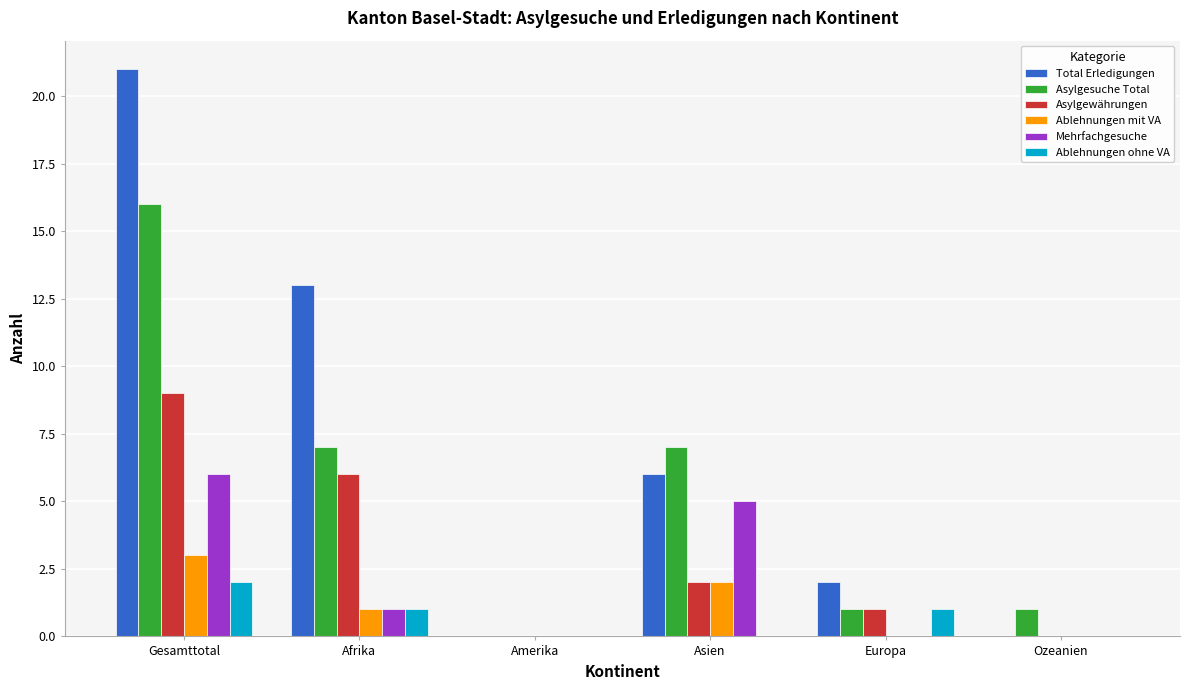

What is the total value across all series at Gesamttotal?

57